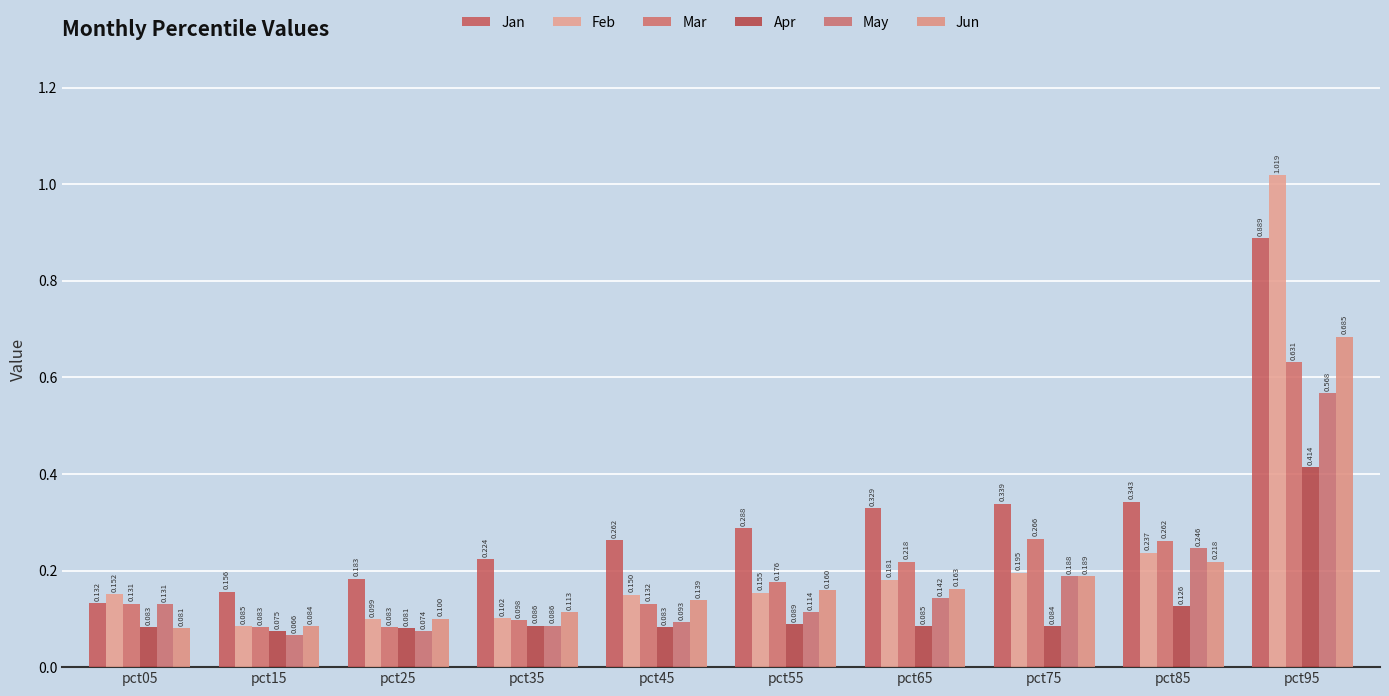

What is the sum of the Feb values at pct55 and pct15?

0.2